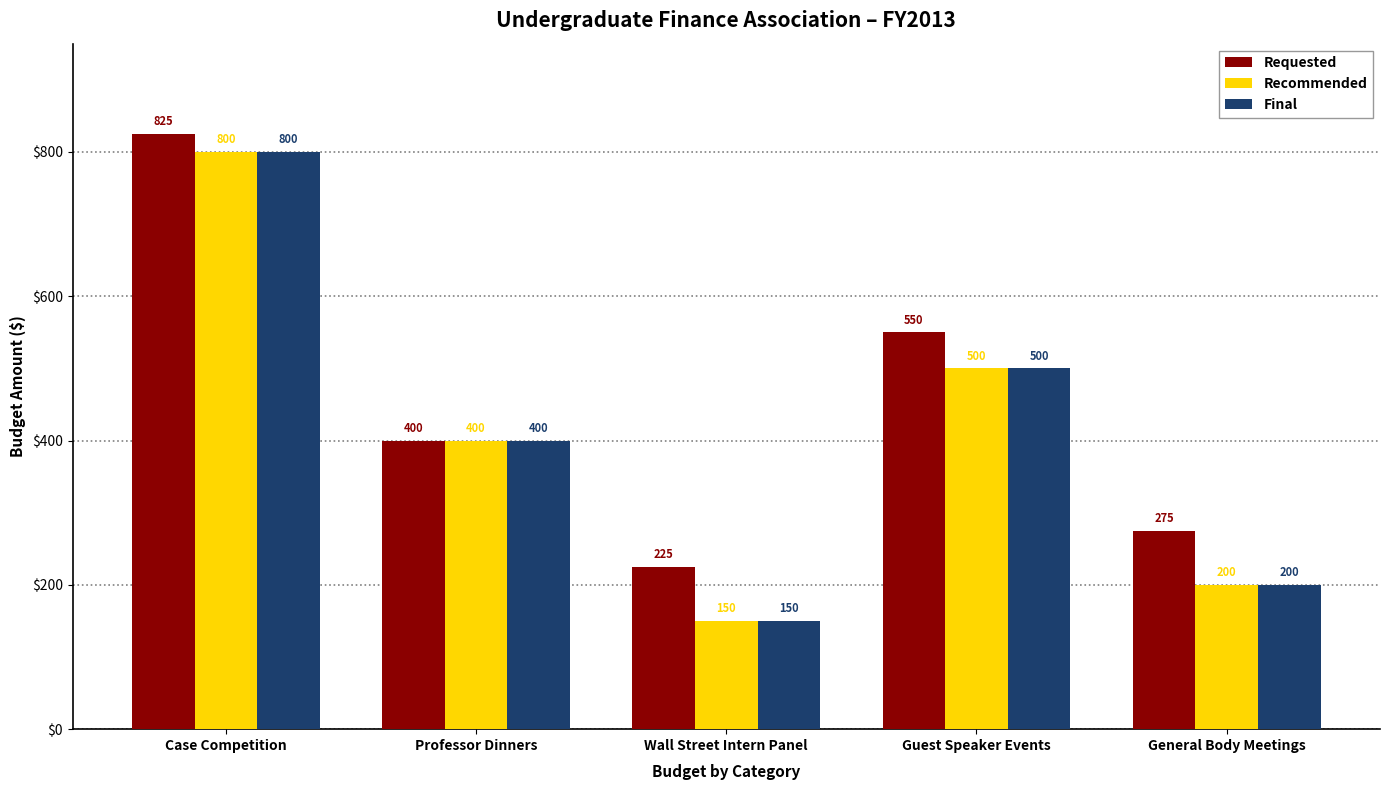

At which label does Final reach its minimum?

Wall Street Intern Panel